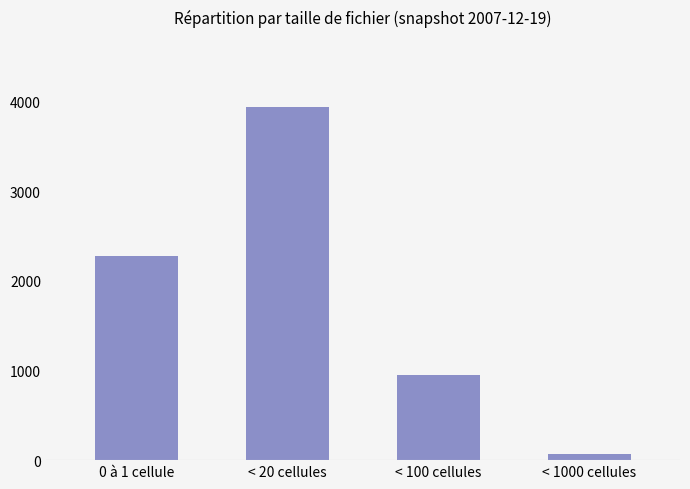

What is the average value?

1807